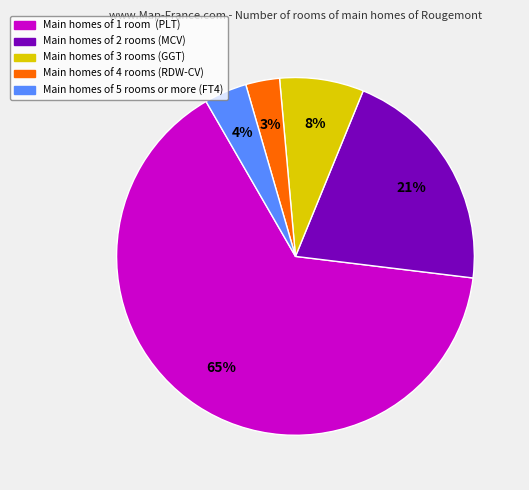

Does any single category account for the majority?

Yes